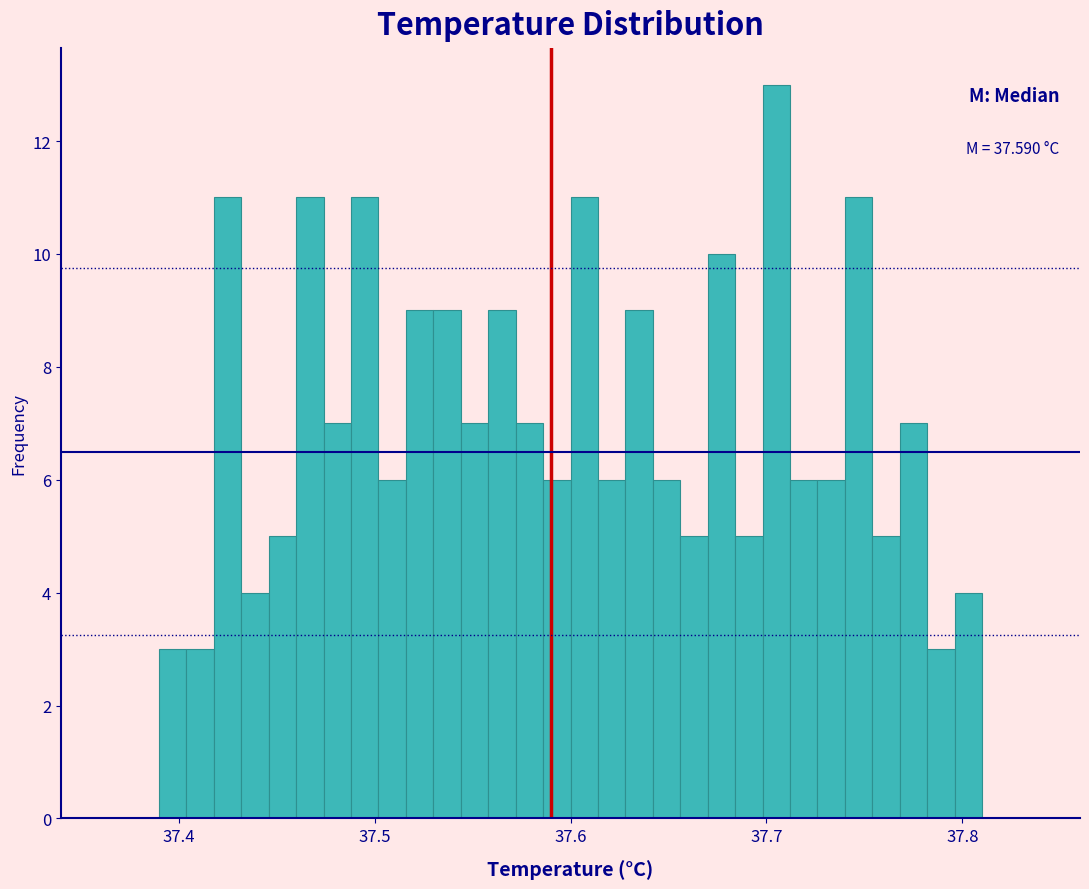

Read against the x-axis, roughly where is the centre of the tallest bar?

37.71